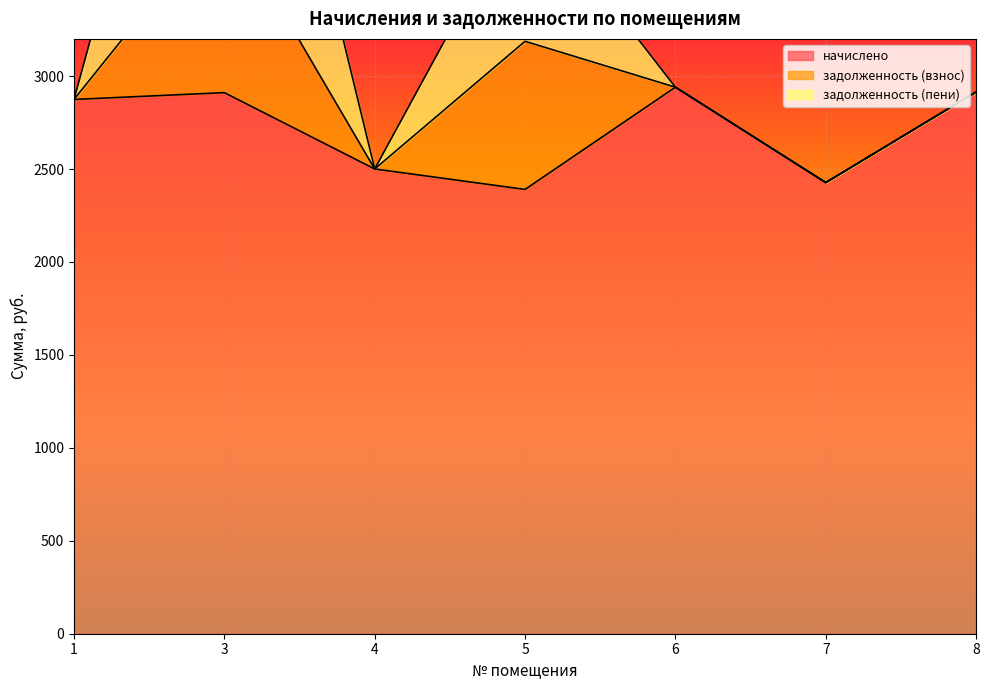

Rank the categories by начислено value from lowest to highest.

5, 7, 4, 1, 3, 8, 6